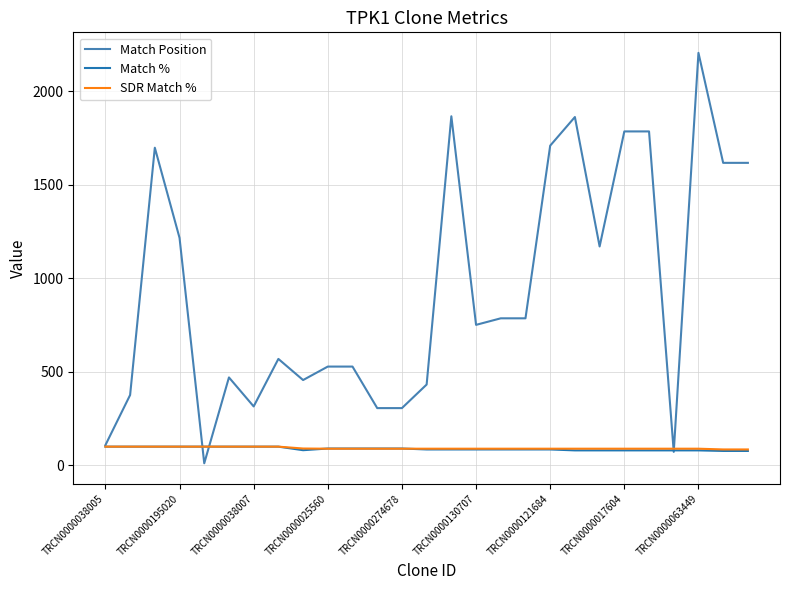

How many categories are shown in the chart?

27